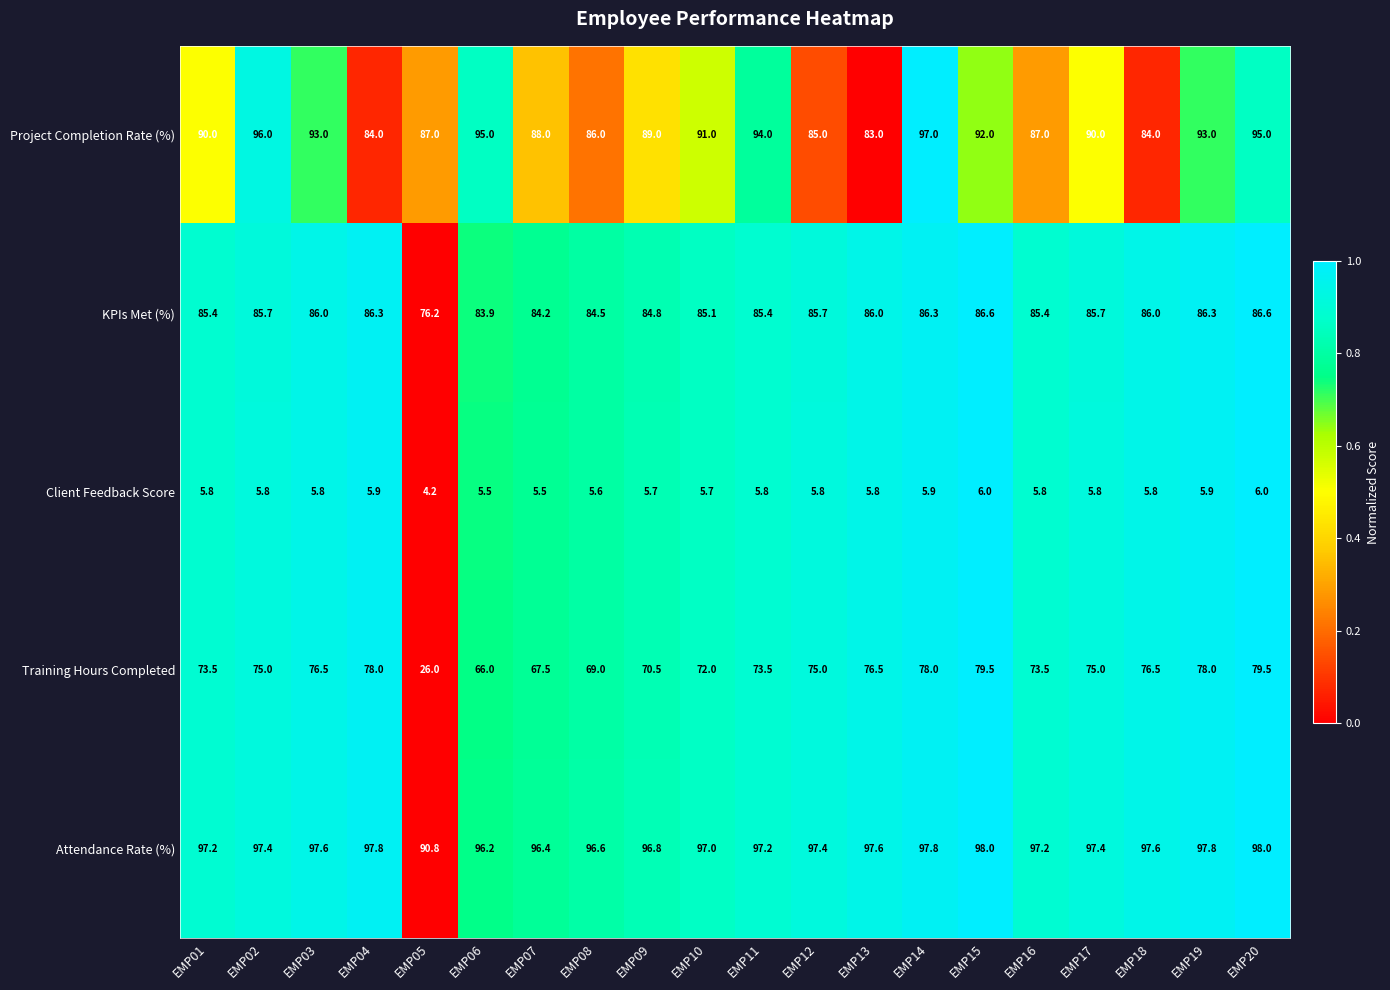

At how many categories does at least one series exceed 93?

19